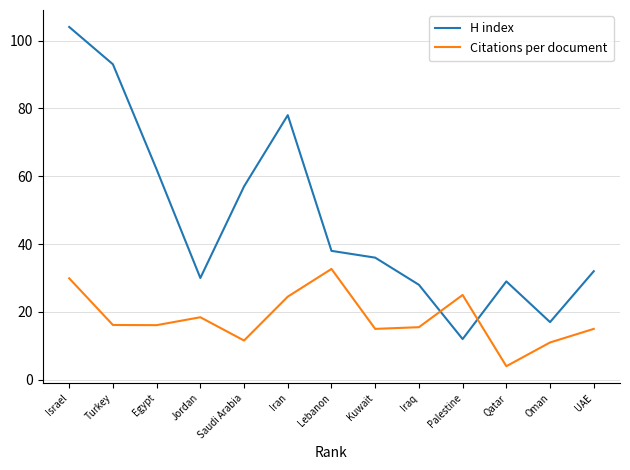

Rank the series by their maximum value, from lowest to highest.

Citations per document, H index